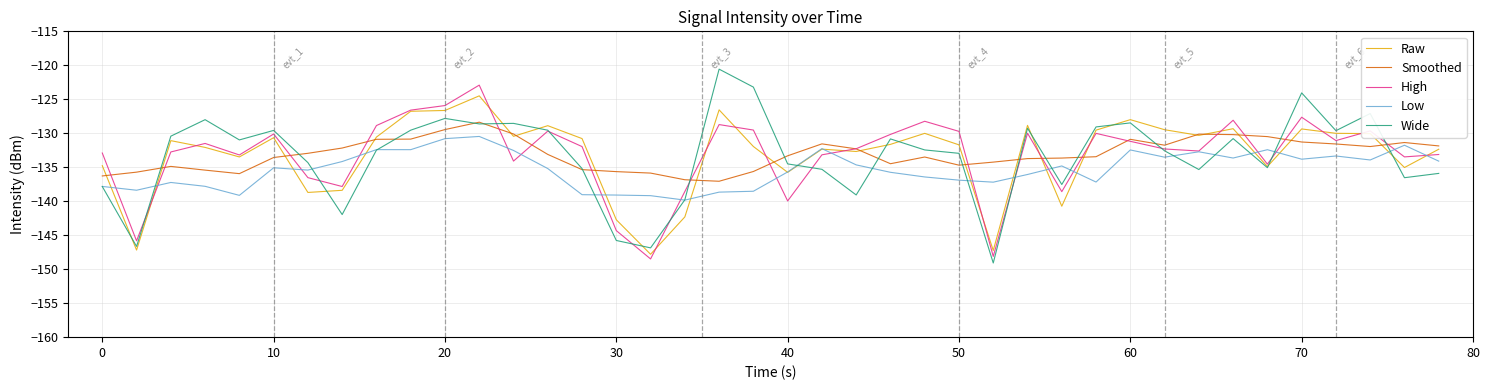

What is the greatest value displayed?

-120.6